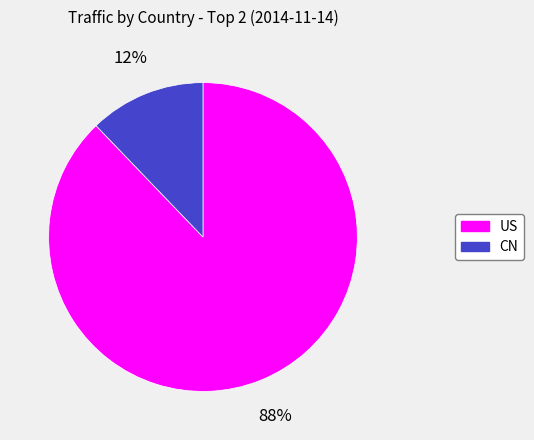

True or false: CN accounts for 21% of the total.

False